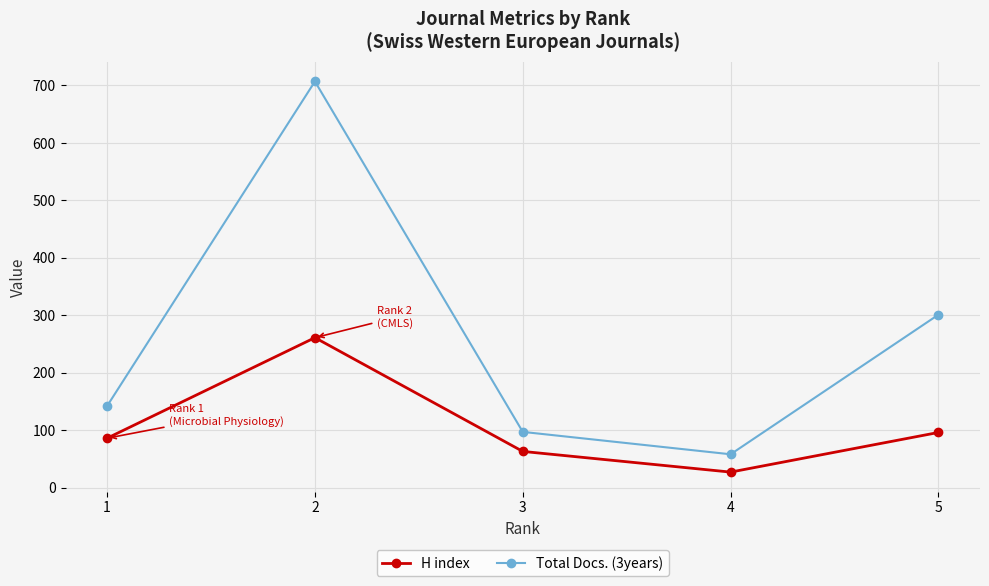

What is the value of the H index point at the 5th from the left?

96